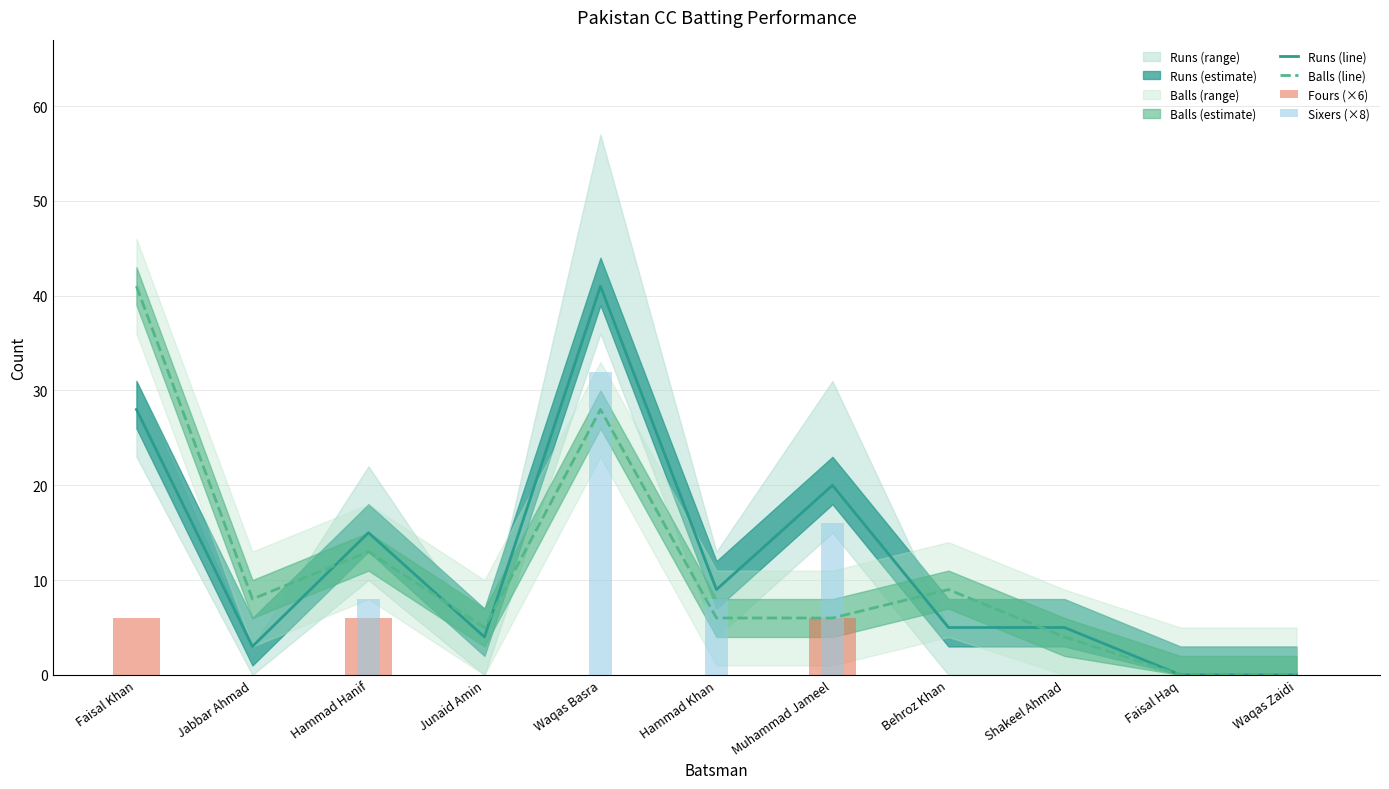

Reading left to right, what are all the values shown in this chart?

Runs (line): Faisal Khan=28	Jabbar Ahmad=3	Hammad Hanif=15	Junaid Amin=4	Waqas Basra=41	Hammad Khan=9	Muhammad Jameel=20	Behroz Khan=5	Shakeel Ahmad=5	Faisal Haq=0	Waqas Zaidi=0
Balls (line): Faisal Khan=41	Jabbar Ahmad=8	Hammad Hanif=13	Junaid Amin=5	Waqas Basra=28	Hammad Khan=6	Muhammad Jameel=6	Behroz Khan=9	Shakeel Ahmad=4	Faisal Haq=0	Waqas Zaidi=0
Fours (×6): Faisal Khan=6	Jabbar Ahmad=0	Hammad Hanif=6	Junaid Amin=0	Waqas Basra=0	Hammad Khan=0	Muhammad Jameel=6	Behroz Khan=0	Shakeel Ahmad=0	Faisal Haq=0	Waqas Zaidi=0
Sixers (×8): Faisal Khan=0	Jabbar Ahmad=0	Hammad Hanif=8	Junaid Amin=0	Waqas Basra=32	Hammad Khan=8	Muhammad Jameel=16	Behroz Khan=0	Shakeel Ahmad=0	Faisal Haq=0	Waqas Zaidi=0